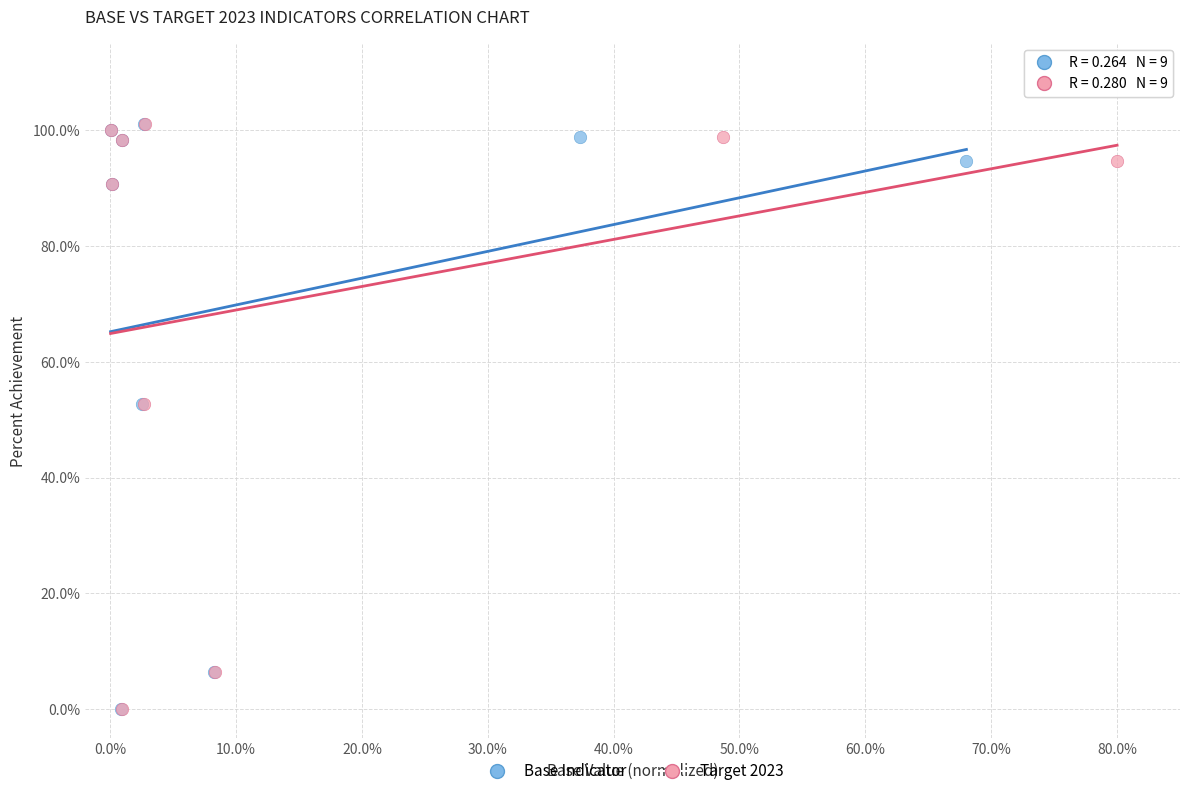

What are all the series names shown in the legend?

Base Indicator, Target 2023